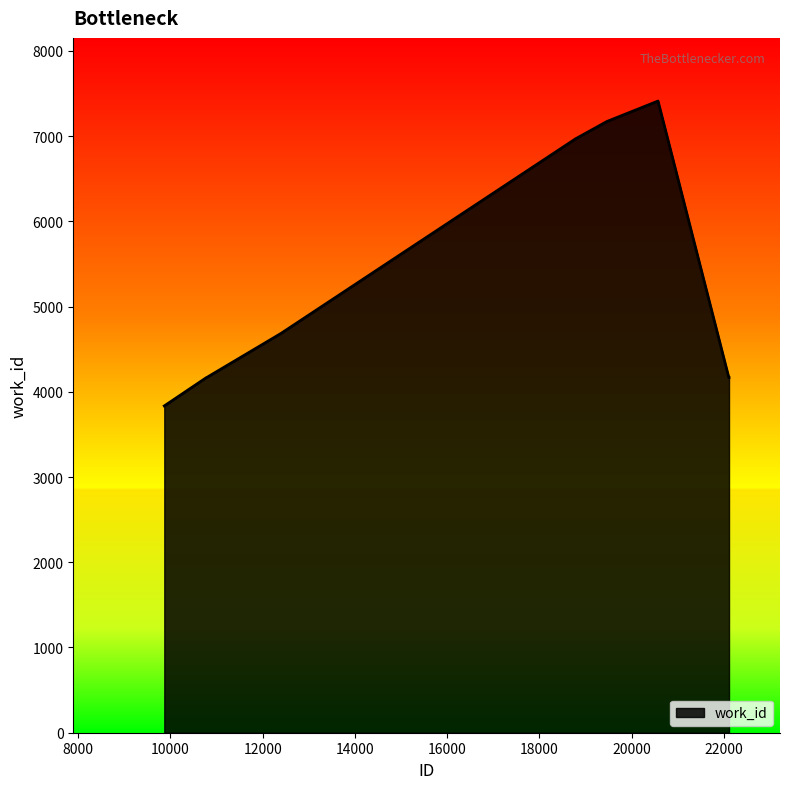

What is the difference between the maximum and minimum values?

3577